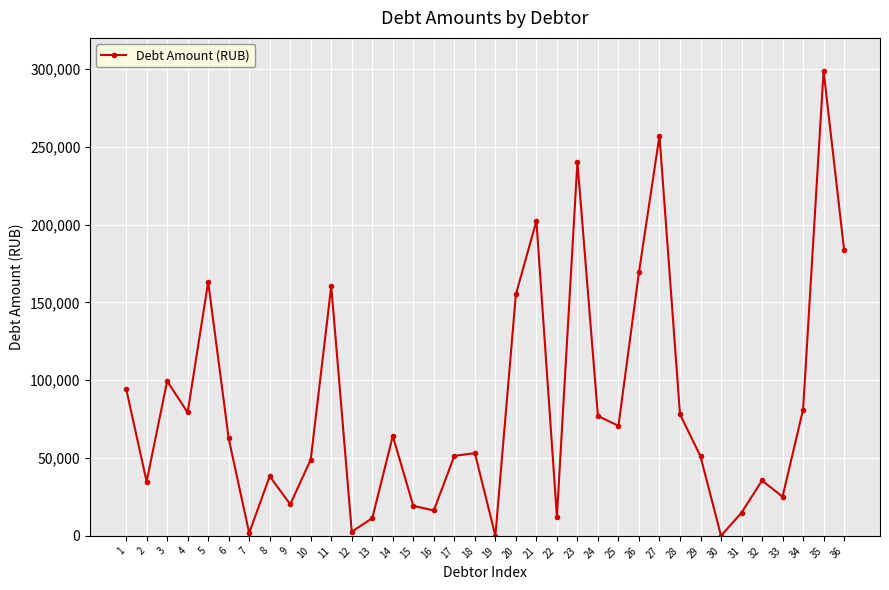

Where is the data nearest to the value 149443?

20